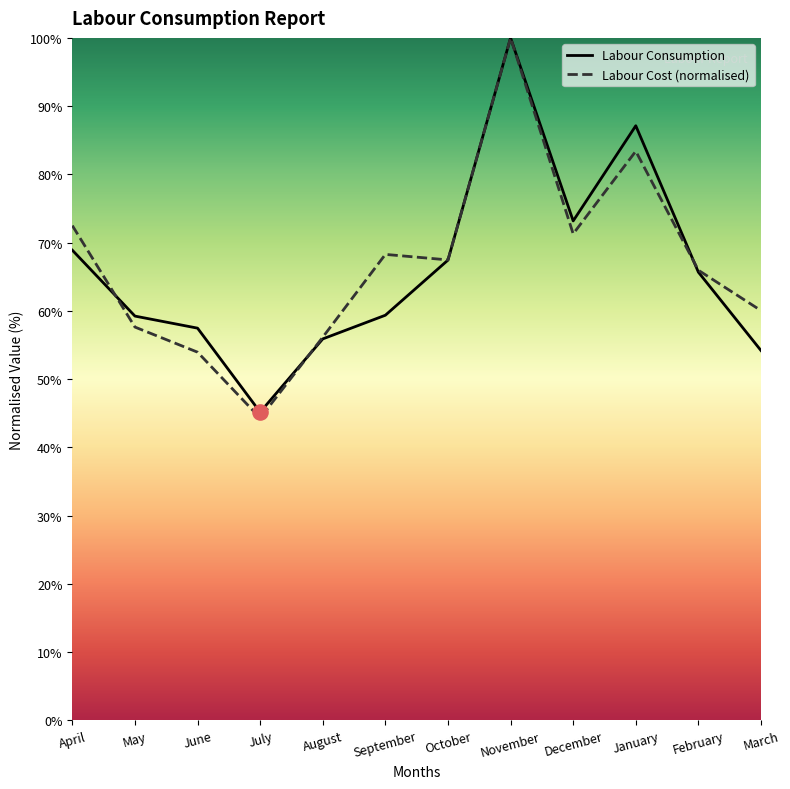

Which series reaches the minimum Y coordinate?

Labour Cost (normalised)